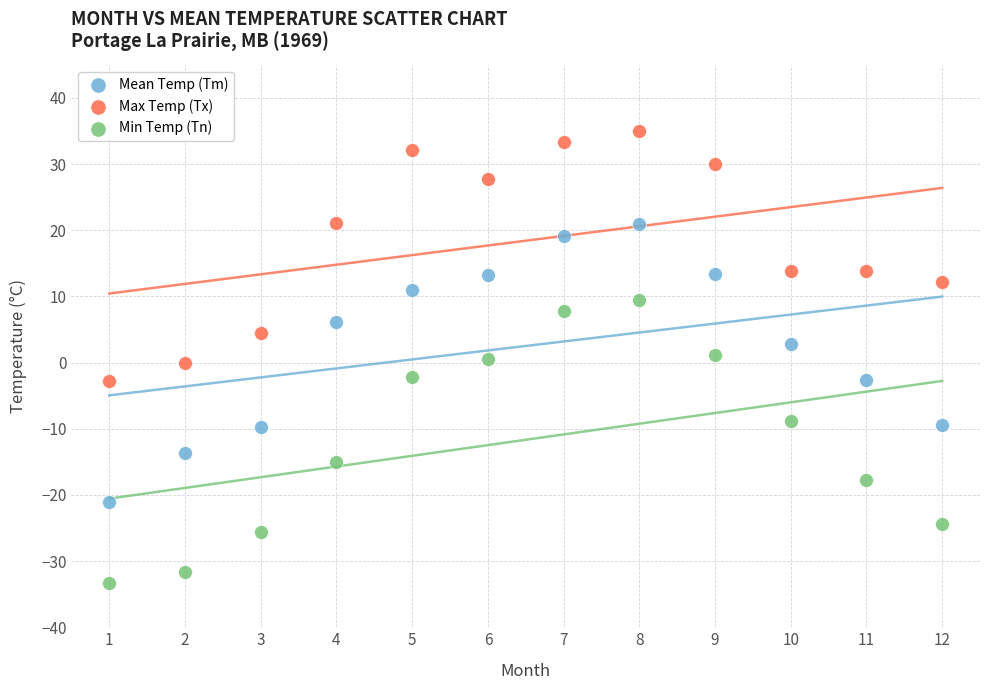

Which series reaches the minimum Y coordinate?

Min Temp (Tn)